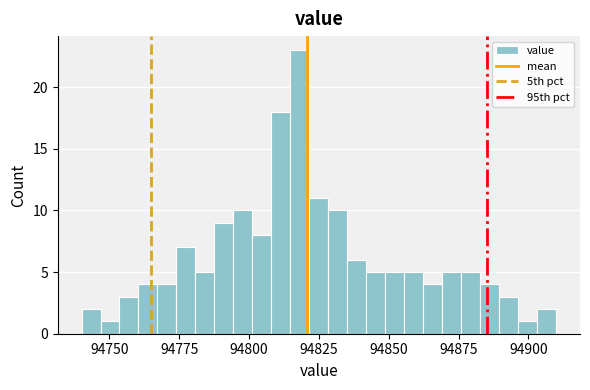

Read against the x-axis, roughly where is the centre of the tallest bar?

94820